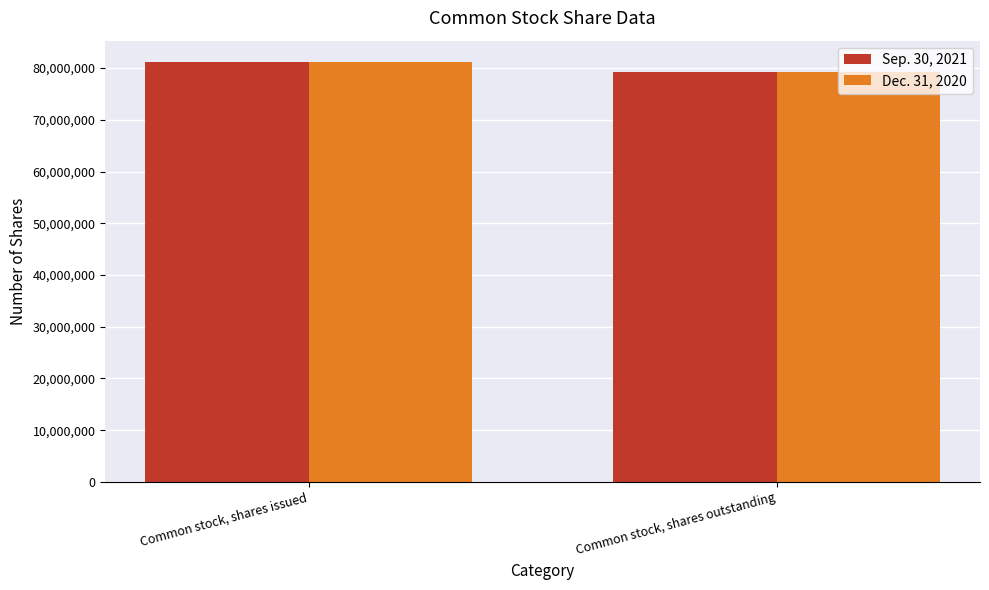

Is it true that Sep. 30, 2021 equals 79316261 at Common stock, shares outstanding?

True